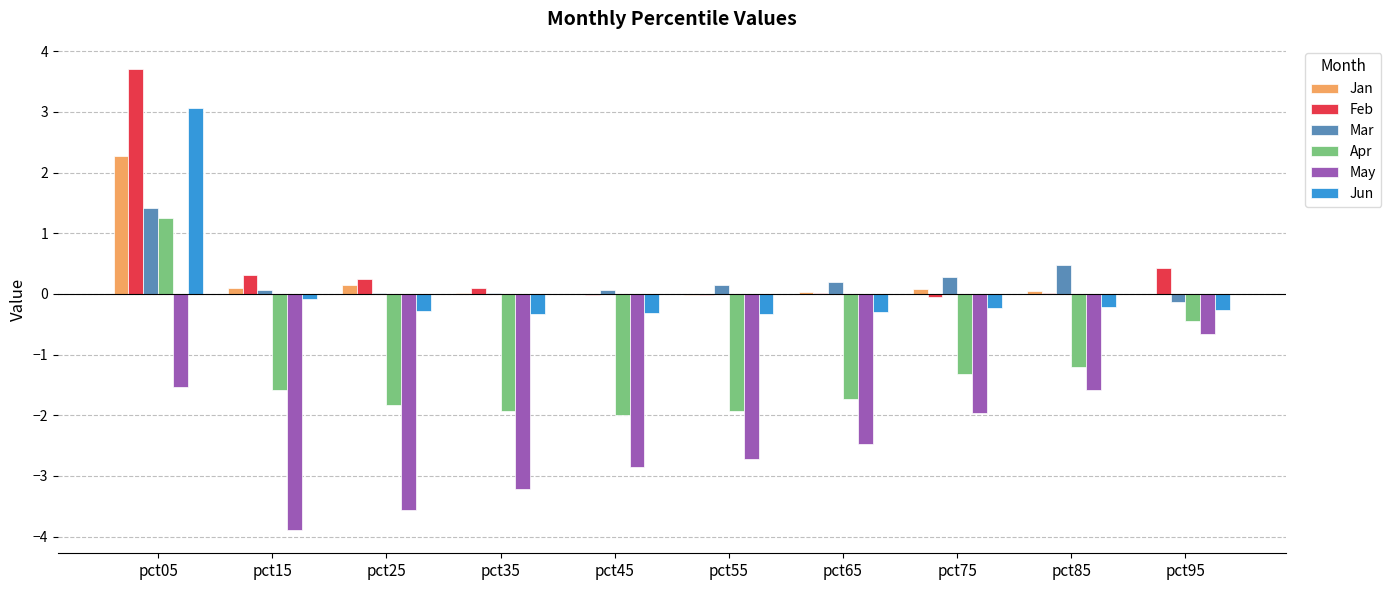

What is the maximum value shown in the chart?

3.7